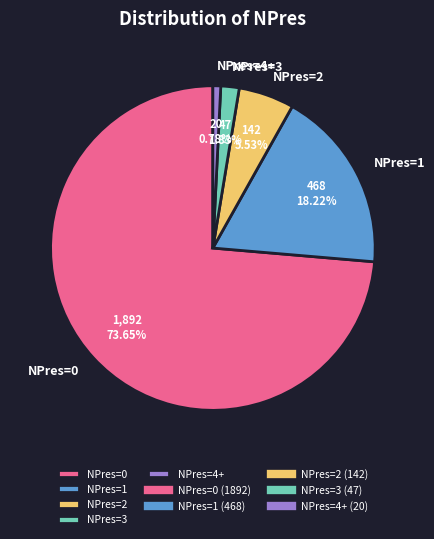

What percentage do NPres=2 and NPres=4+ together represent?

6.3%